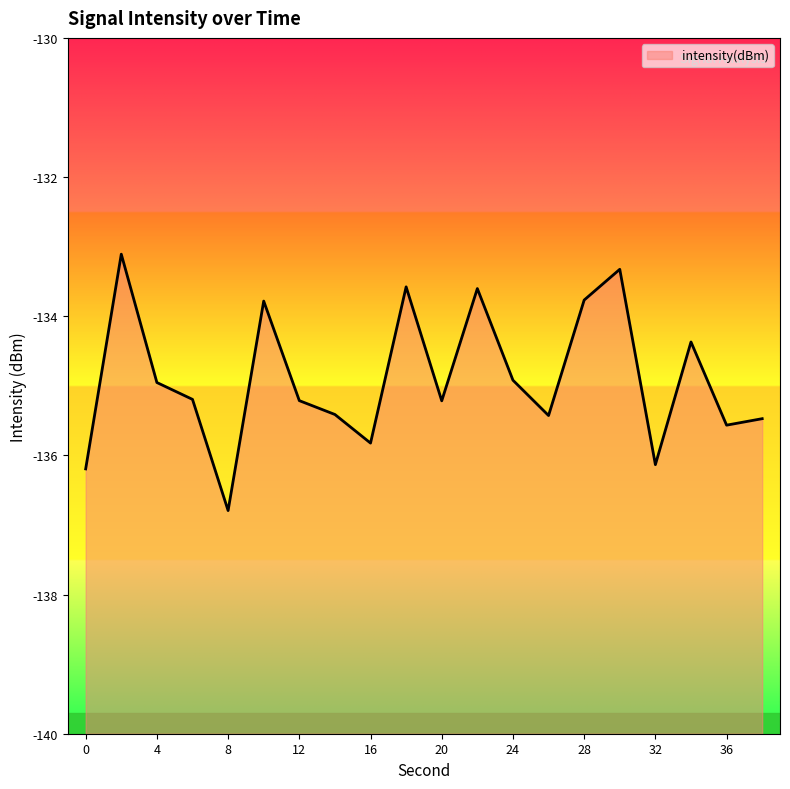

Count the number of values greater than -135.

9